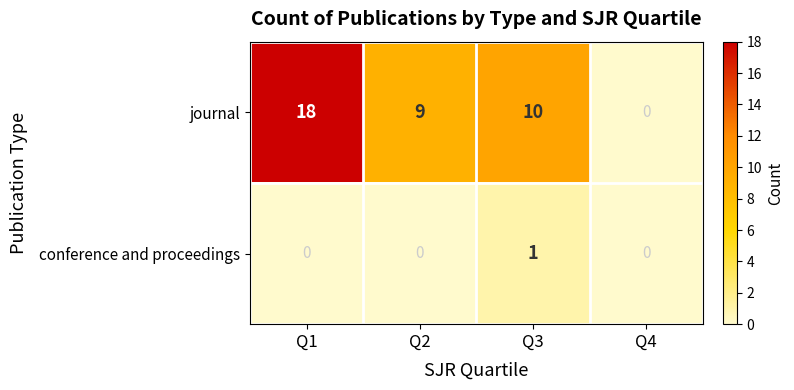

What is the spread (max minus min) of values at Q3?

9